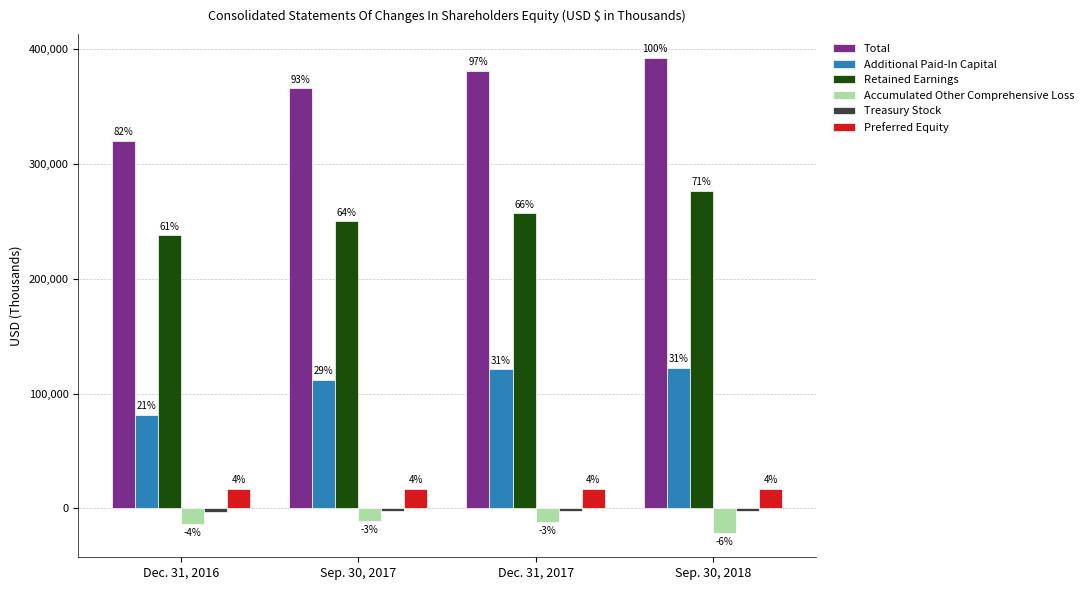

What is the average value of the Treasury Stock series?

-2658